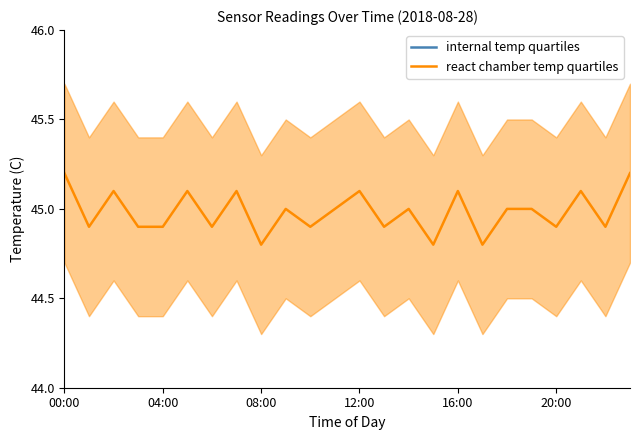

What is the value of the internal temp quartiles point at the 5th from the left?

28.4